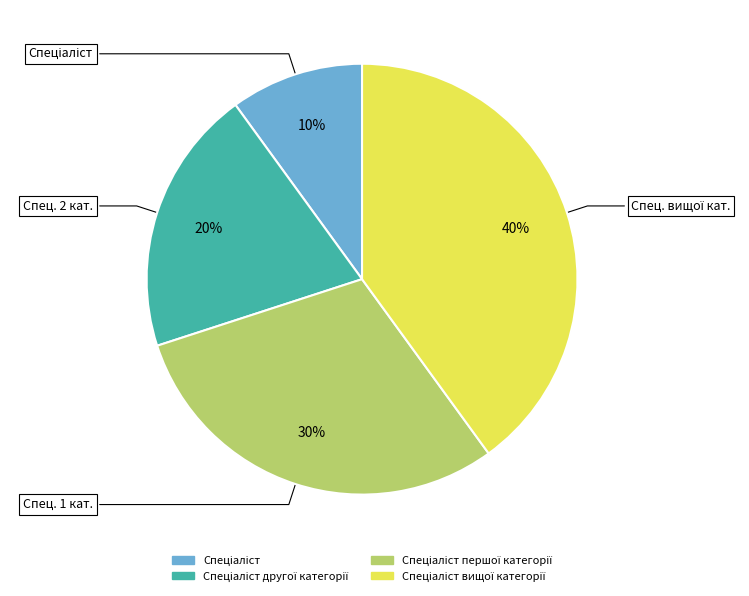

The Спеціаліст першої категорії slice represents 30% of the pie. True or false?

True